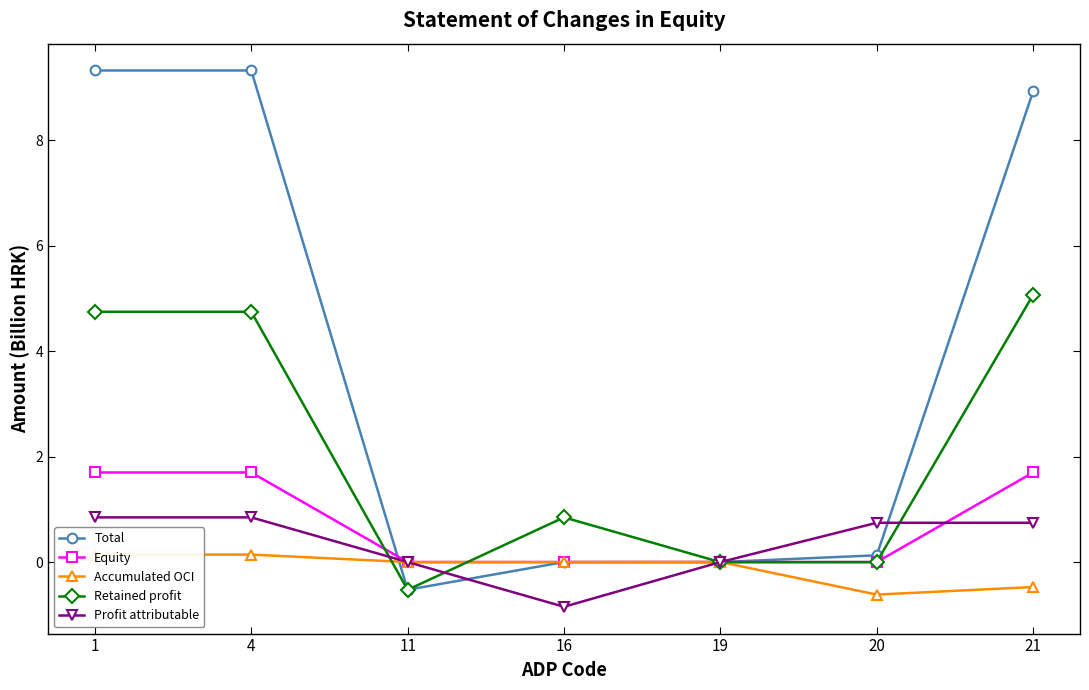

How many intersections are there between Equity and Accumulated OCI?

1